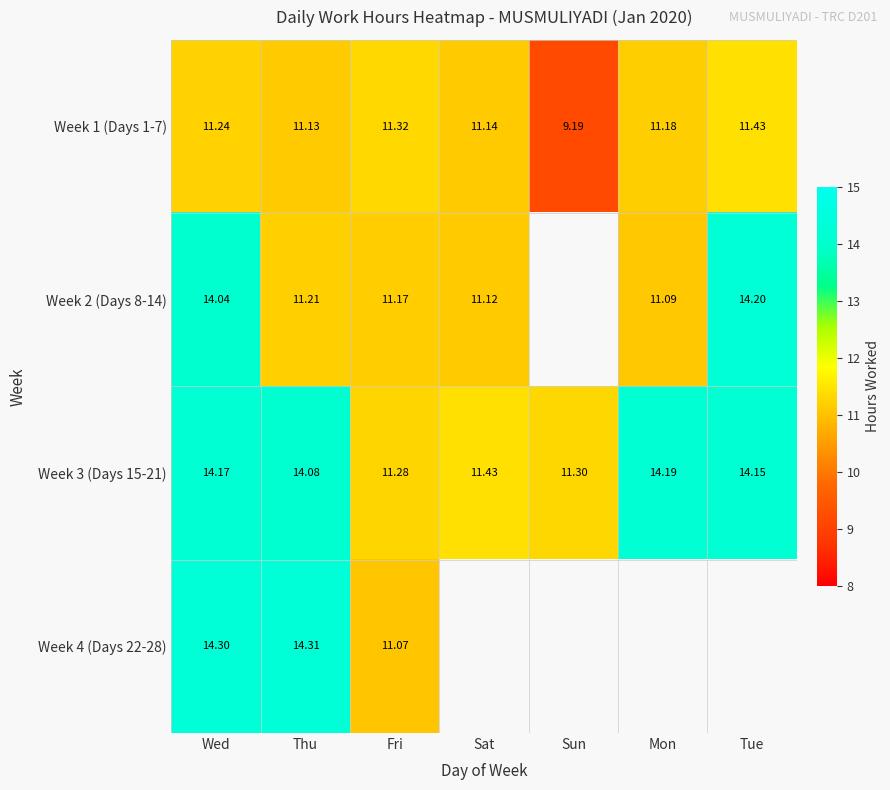

Which category has the lowest value in the Week 1 (Days 1-7) series?

Sun